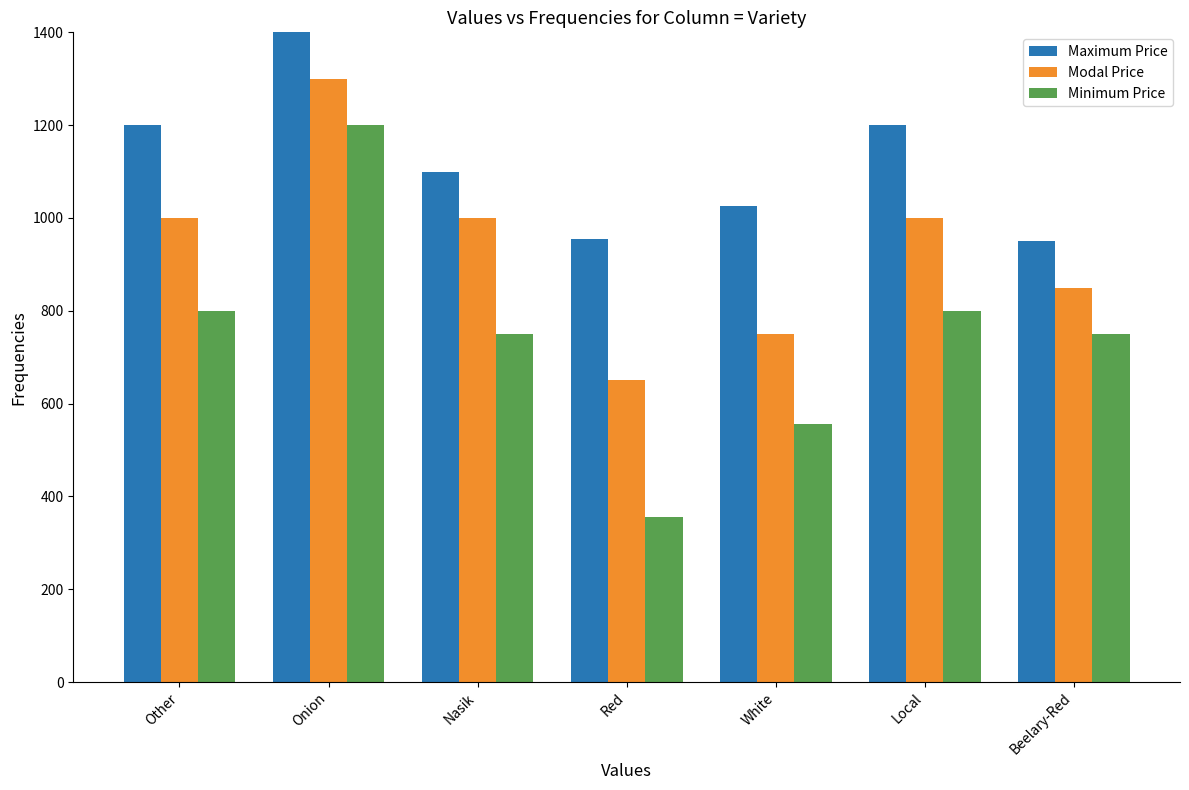

List the series in order of their peak value, highest first.

Maximum Price, Modal Price, Minimum Price